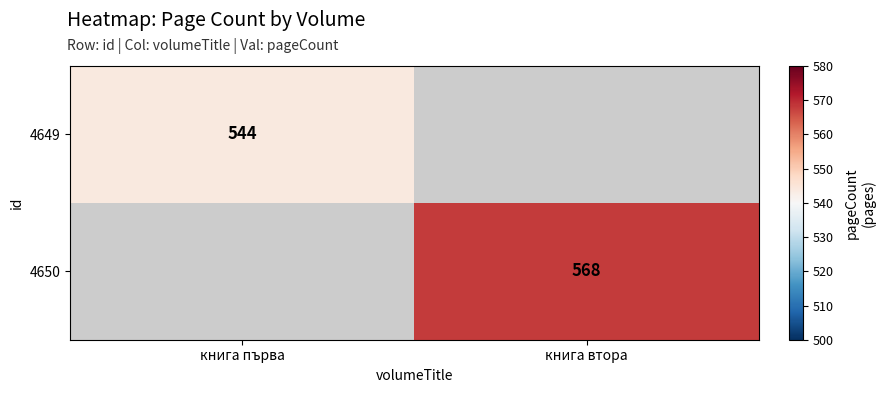

Is it true that 4649 equals 544 at книга първа?

True